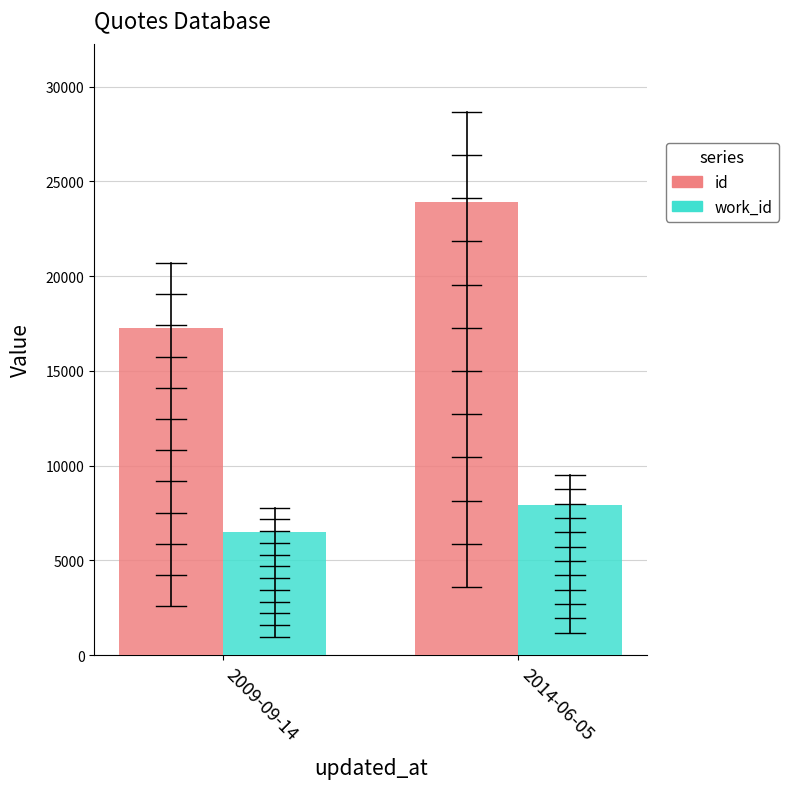

What position from the right is 2014-06-05?

1